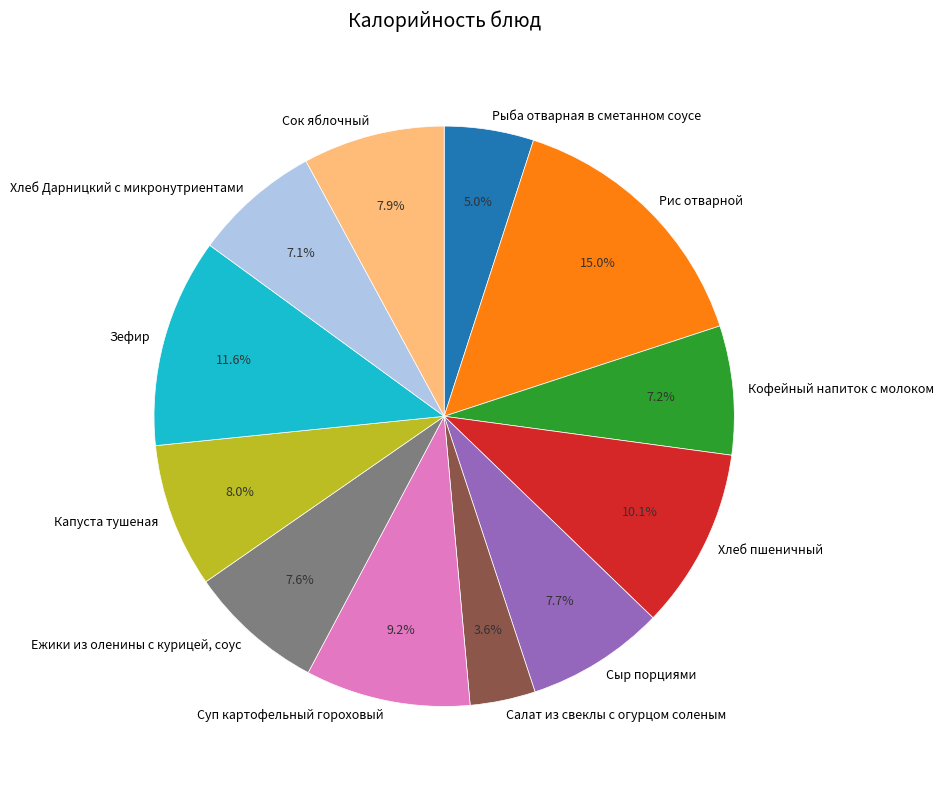

How many segments does this pie chart have?

12